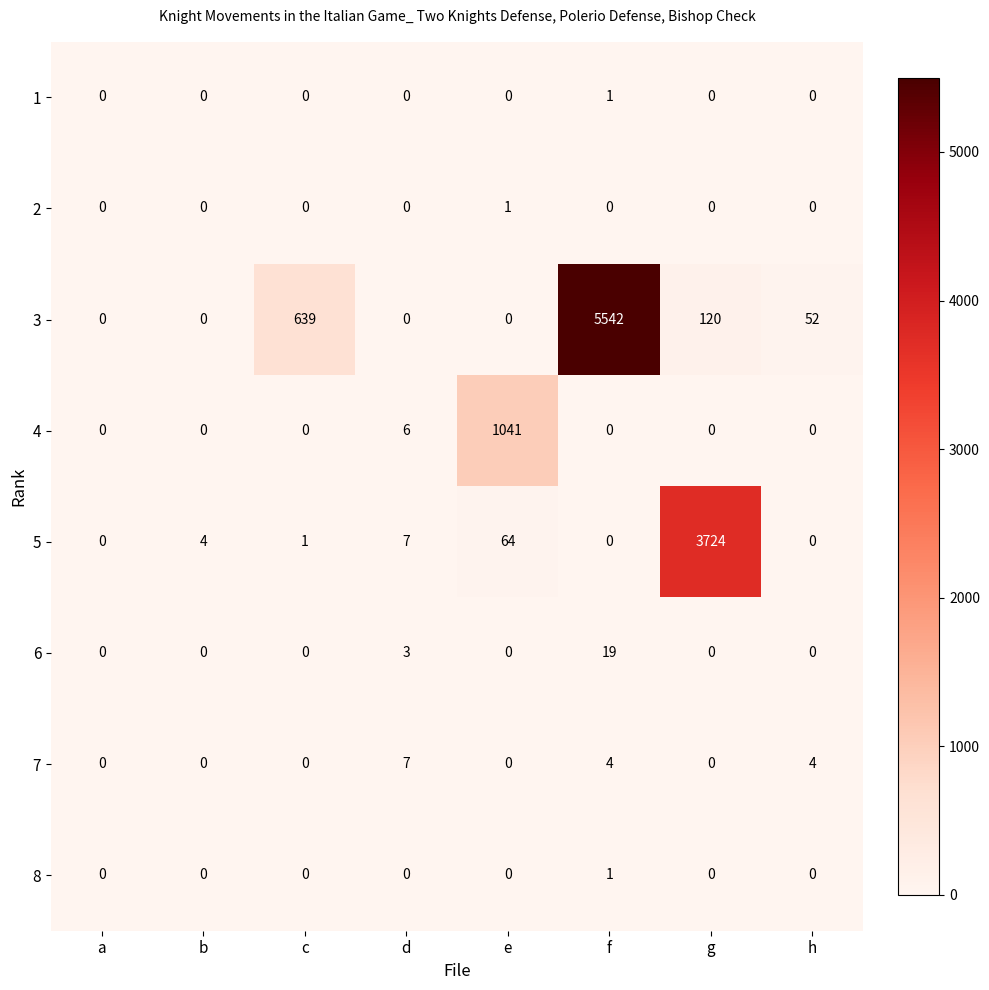

Which category has the highest value in the 7 series?

d